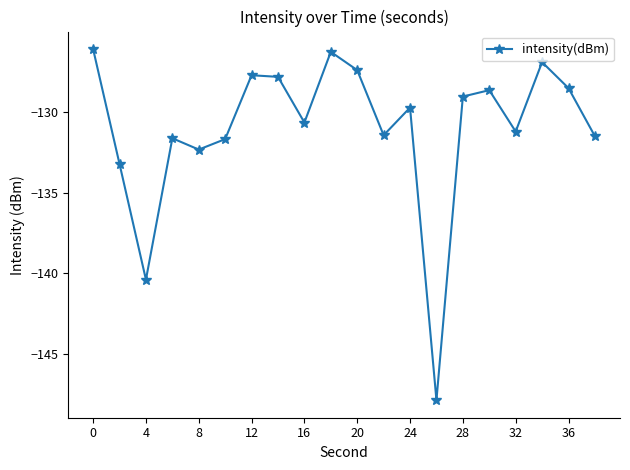

What is the difference between the second highest and second lowest values?

14.1